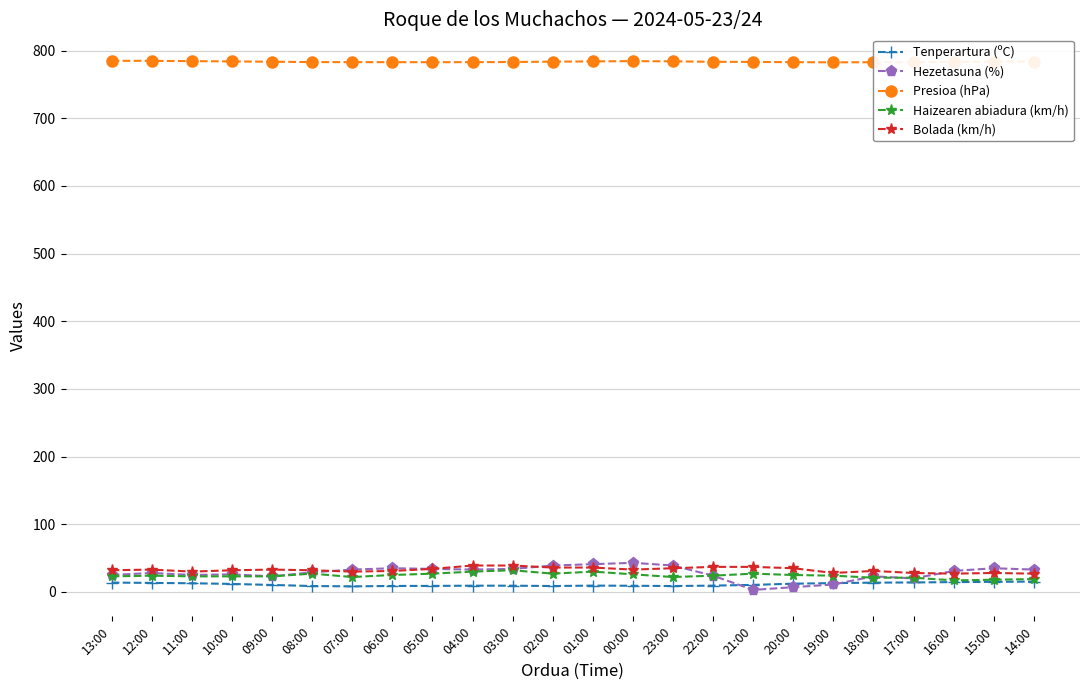

True or false: Bolada (km/h) has a value of 9.2 at 23:00.

False